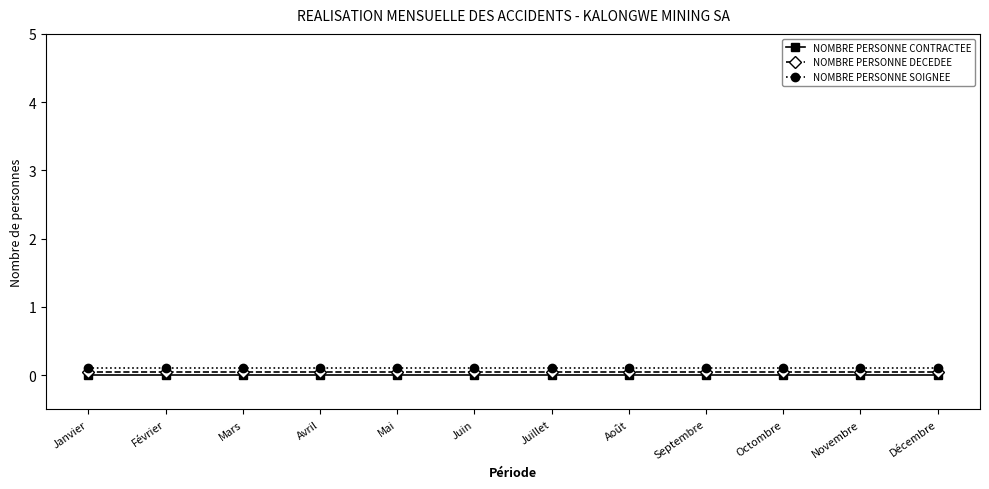

True or false: NOMBRE PERSONNE CONTRACTEE and NOMBRE PERSONNE DECEDEE cross at least once.

False